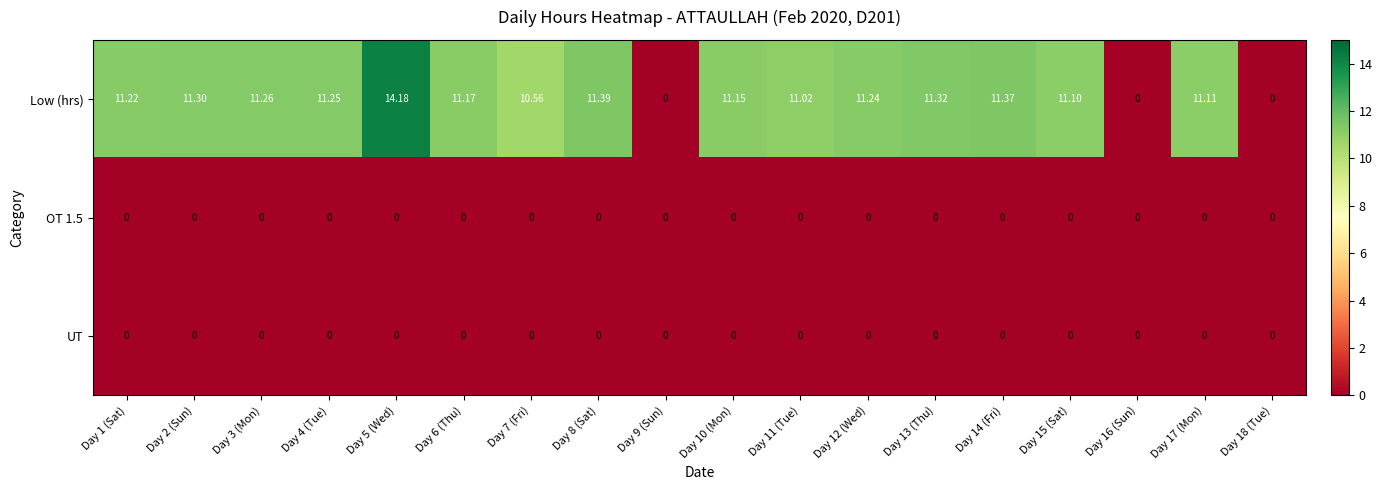

Is the value of OT 1.5 at Day 10 (Mon) greater than the value of Low (hrs) at Day 14 (Fri)?

No